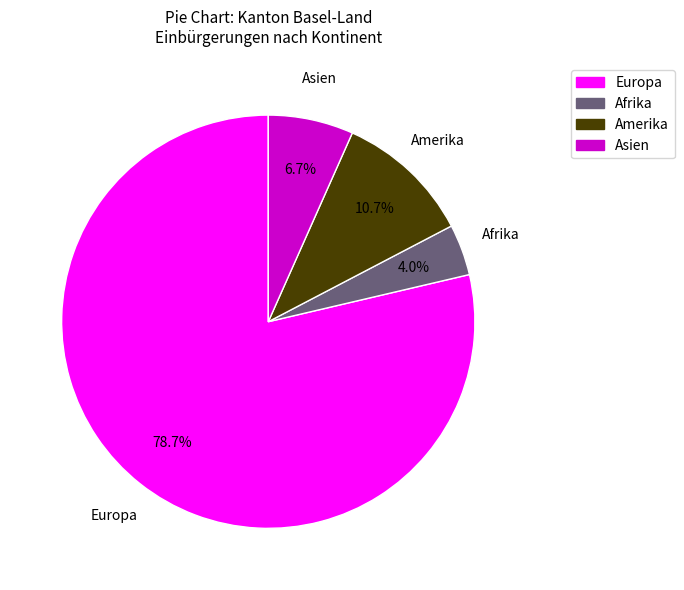

Is there a majority slice in this chart?

Yes